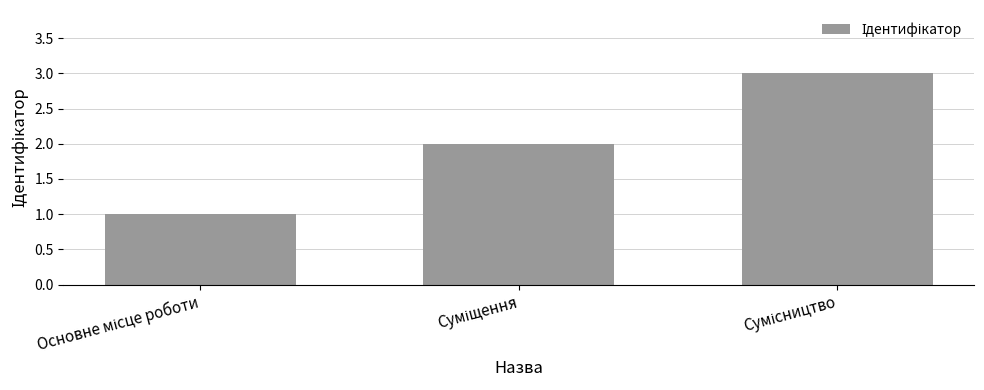

What is the maximum value shown in the chart?

3